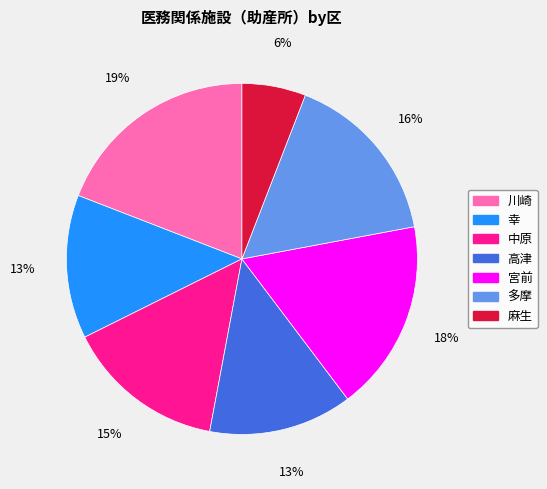

What is the smallest slice in the pie chart?

麻生